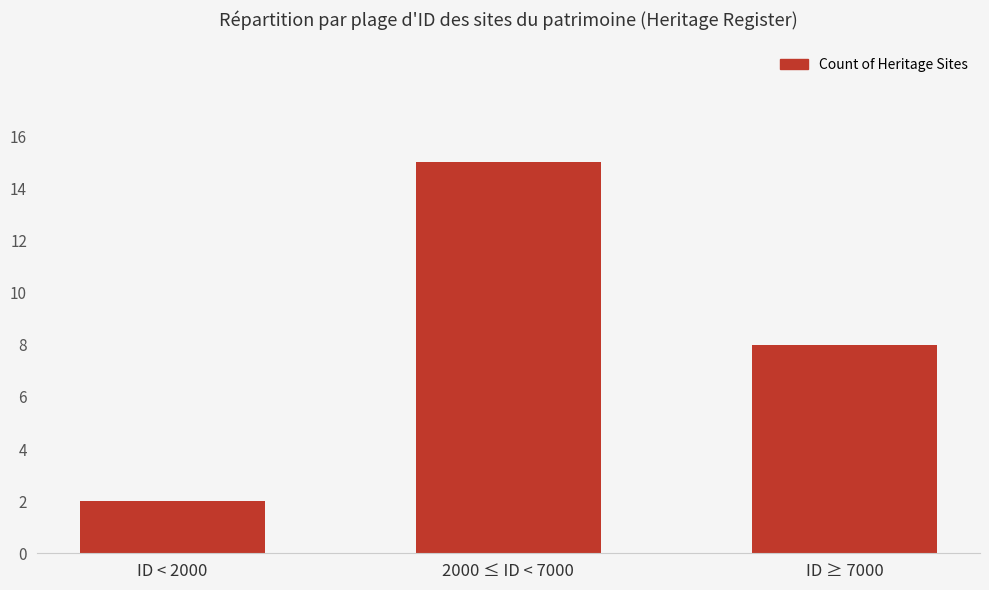

How many distinct data groups are displayed?

1